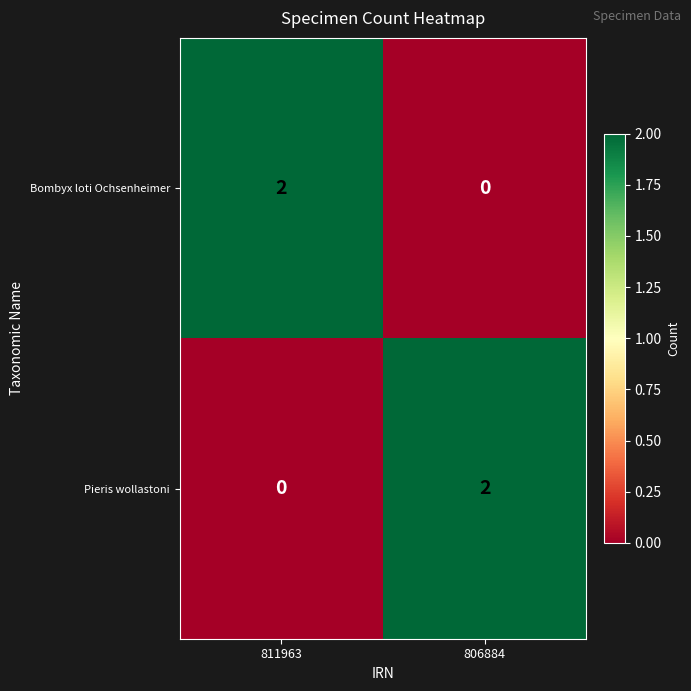

Where is Pieris wollastoni nearest to the value 1?

811963